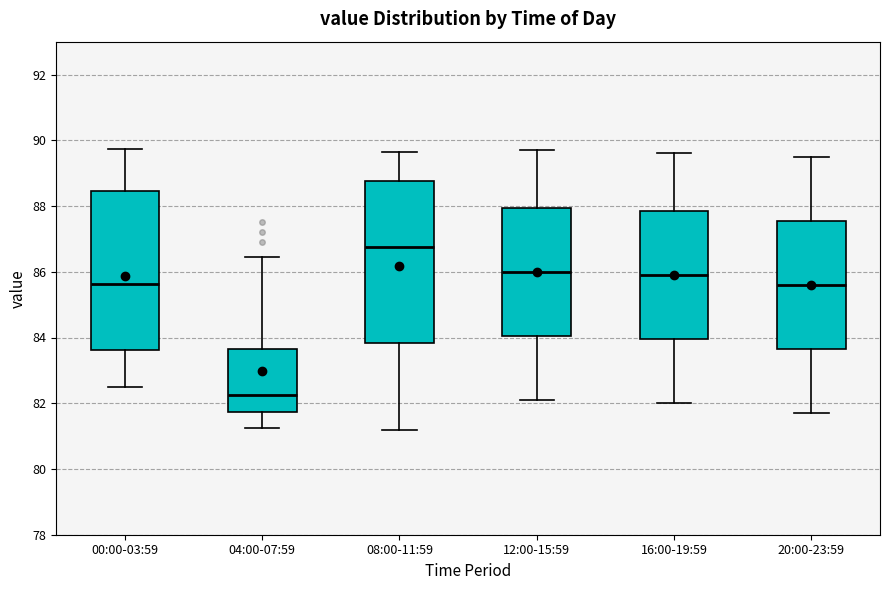

Which box has the lowest median line?

04:00-07:59